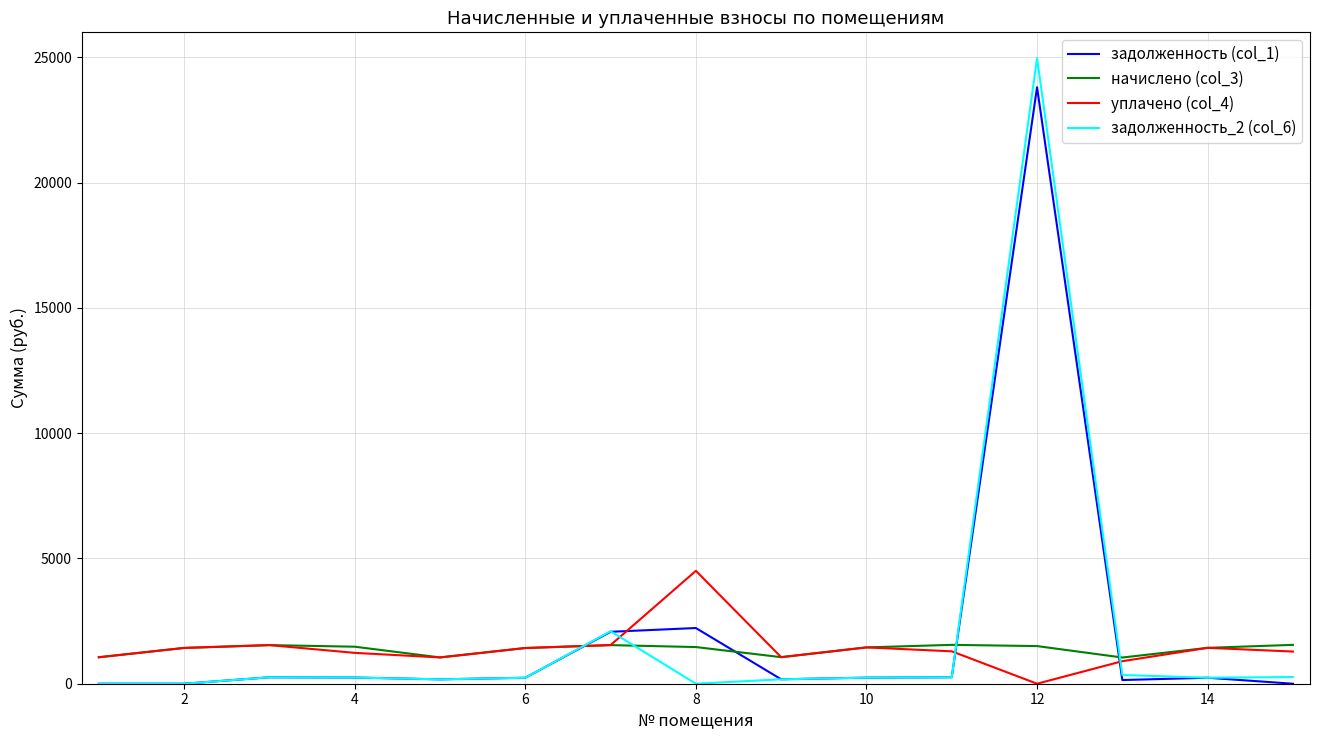

Rank the series by their maximum value, from highest to lowest.

задолженность_2 (col_6), задолженность (col_1), уплачено (col_4), начислено (col_3)